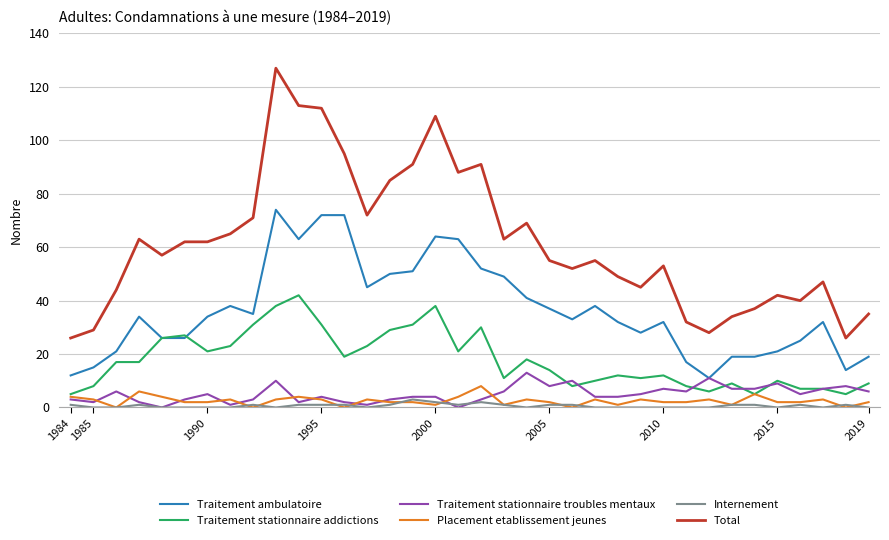

Which series has the largest total across all categories?

Total